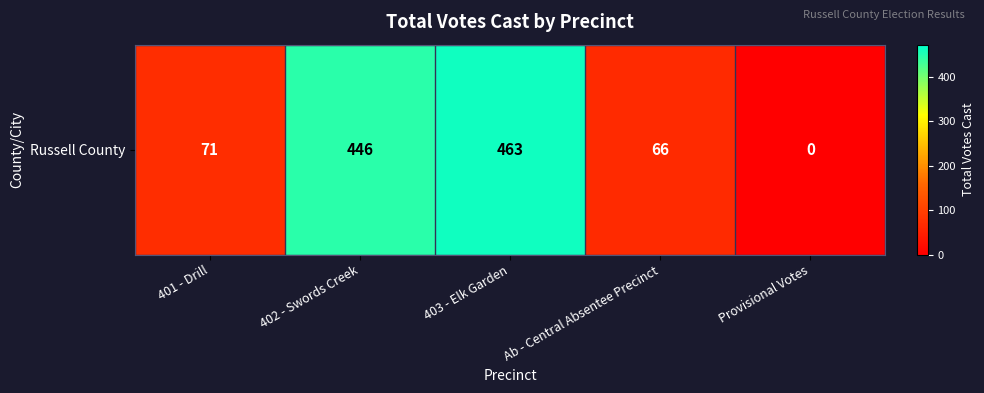

Count the number of values greater than 71.

2